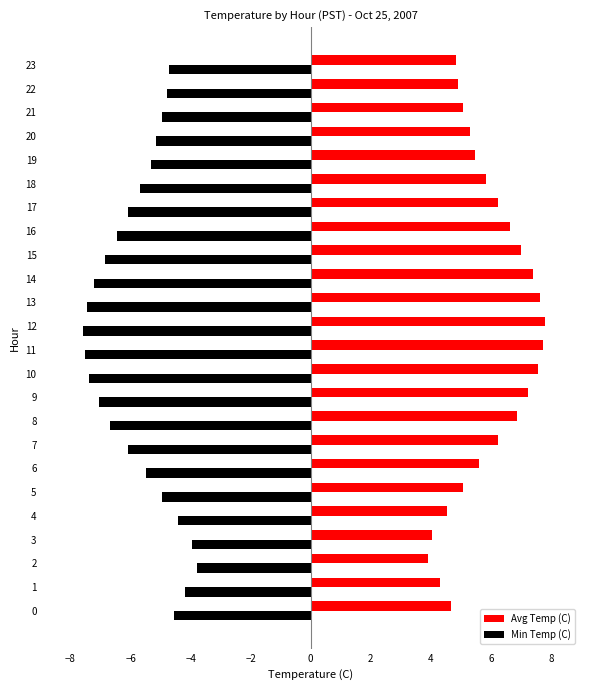

True or false: Min Temp (C) has a value of -4.9 at 5.

True